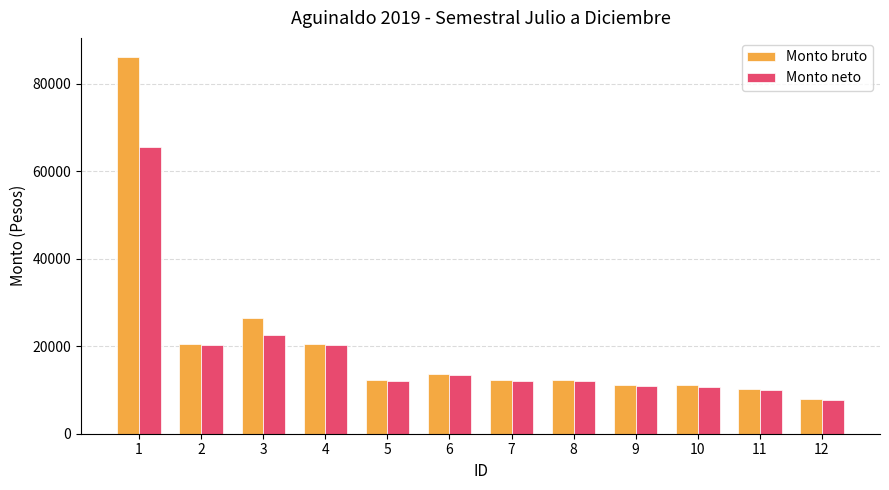

How many series are shown in this chart?

2